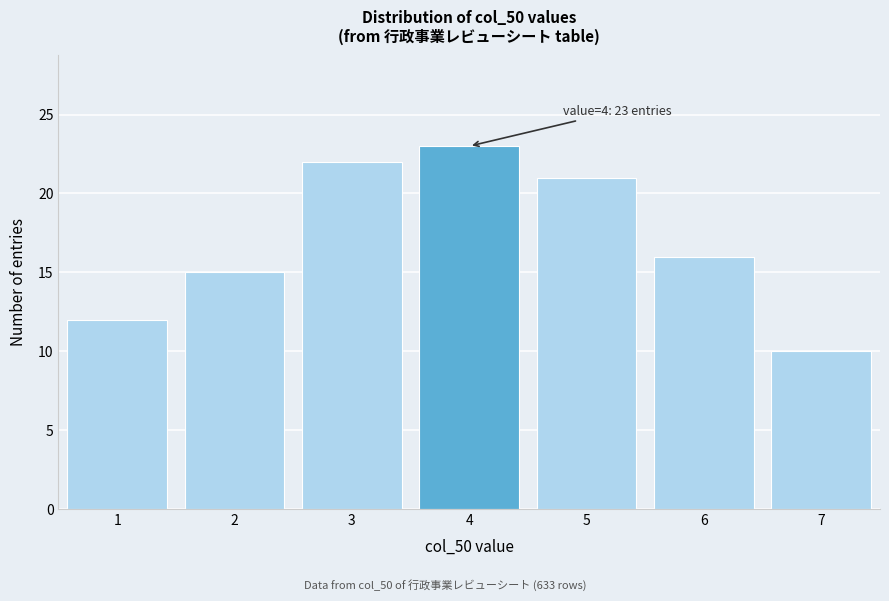

Reading right to left, list all the values displayed in this chart.

7=10	6=16	5=21	4=23	3=22	2=15	1=12